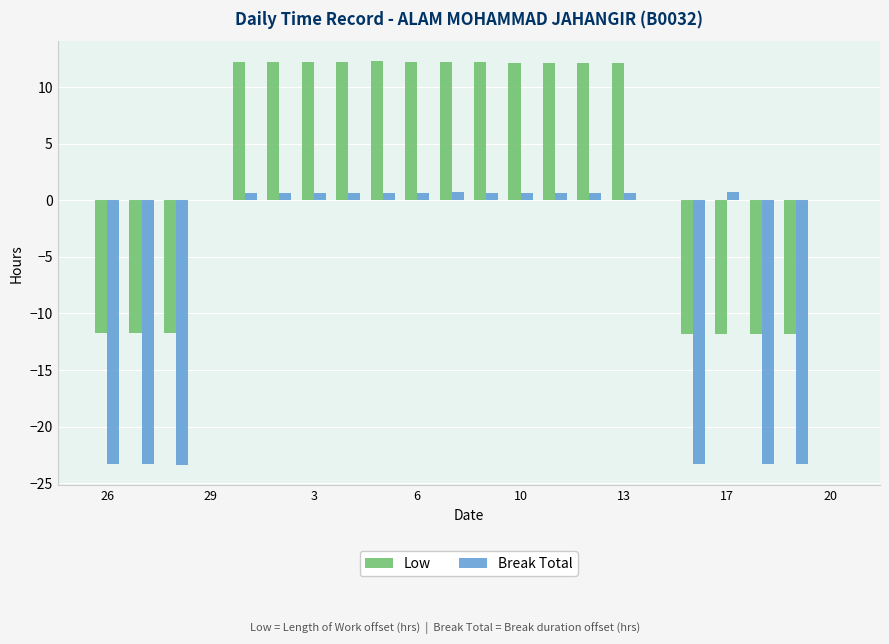

How many groups of bars are there?

22